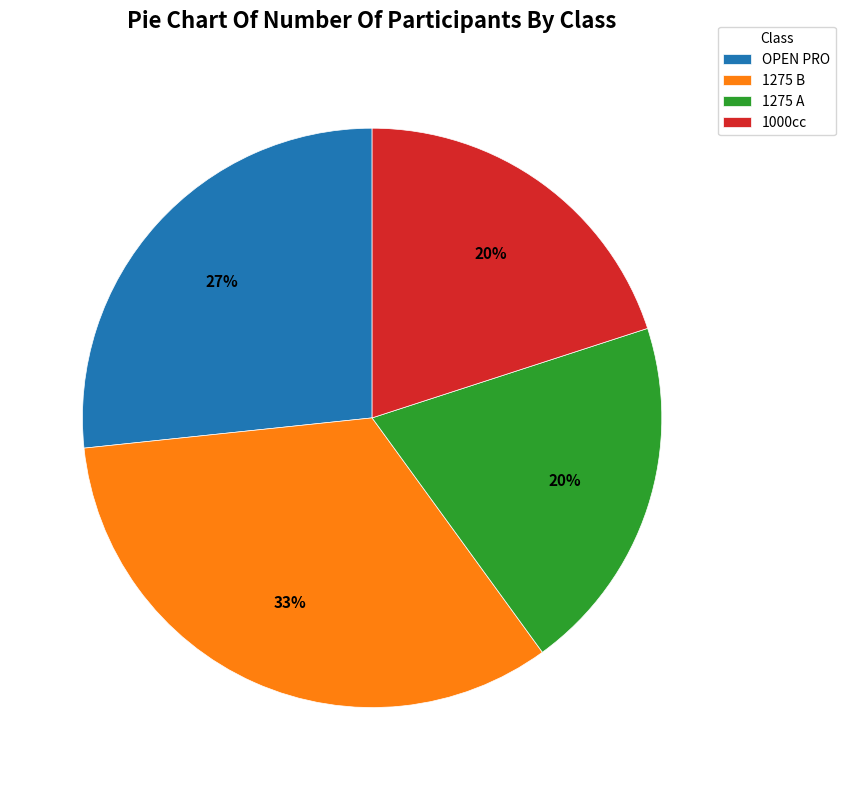

How many slices are in this pie chart?

4